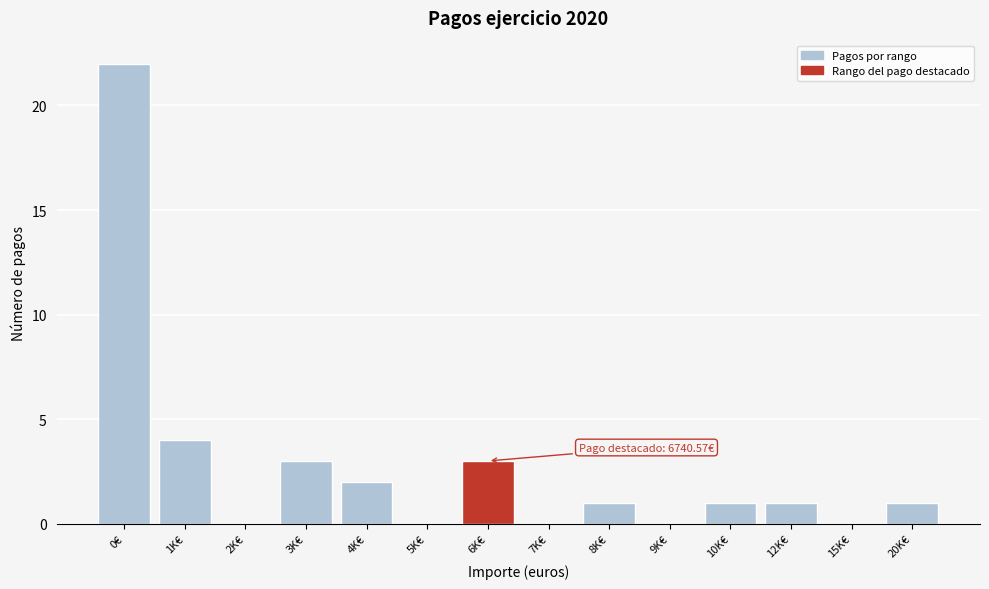

Reading left to right, what are all the values shown in this chart?

0€=22	1K€=4	2K€=0	3K€=3	4K€=2	5K€=0	6K€=3	7K€=0	8K€=1	9K€=0	10K€=1	12K€=1	15K€=0	20K€=1